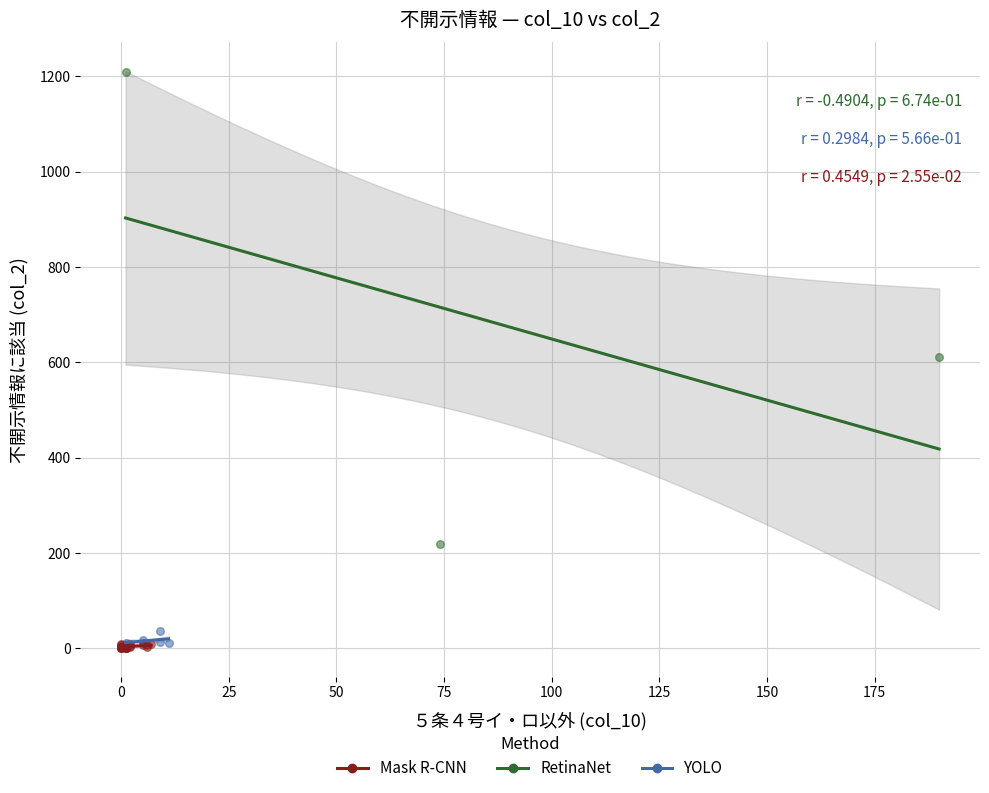

Which series has the widest spread of Y values?

RetinaNet